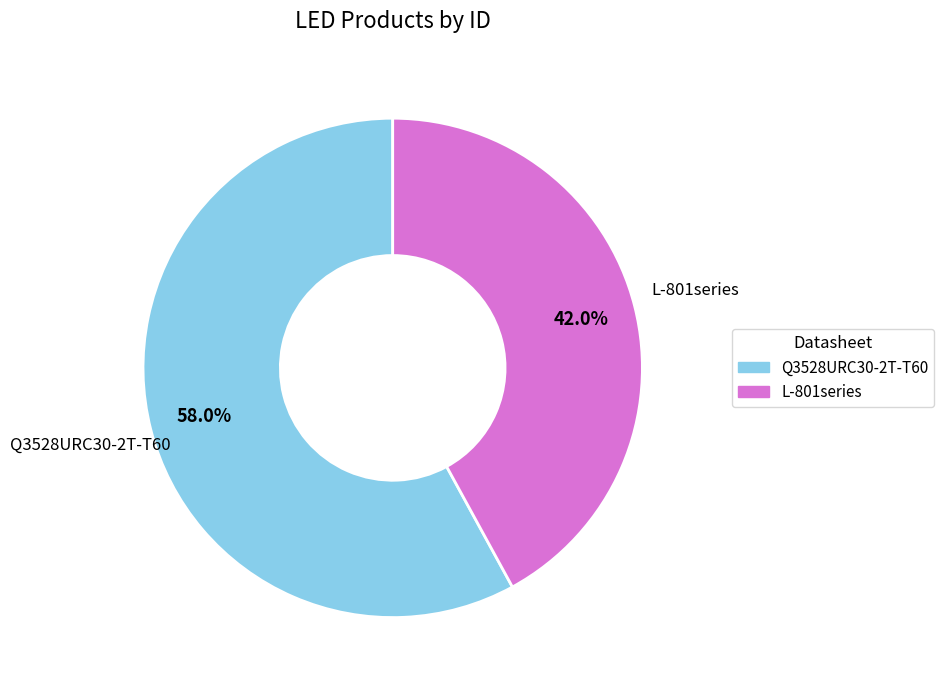

Combined, do L-801series and Q3528URC30-2T-T60 account for over 50%?

Yes